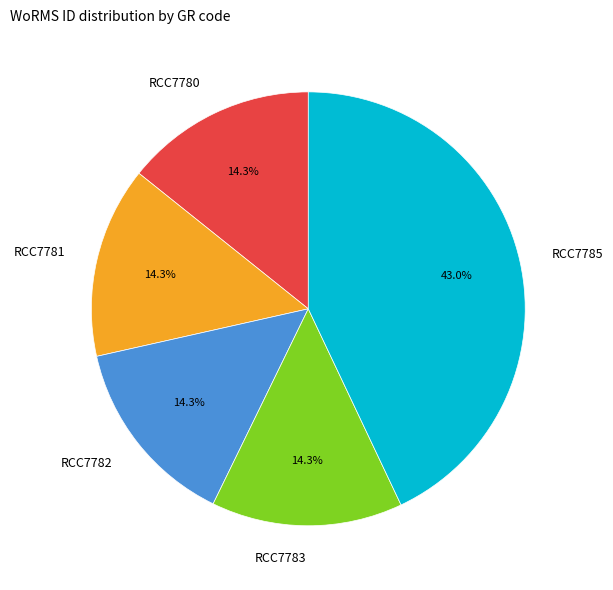

How many segments does this pie chart have?

5